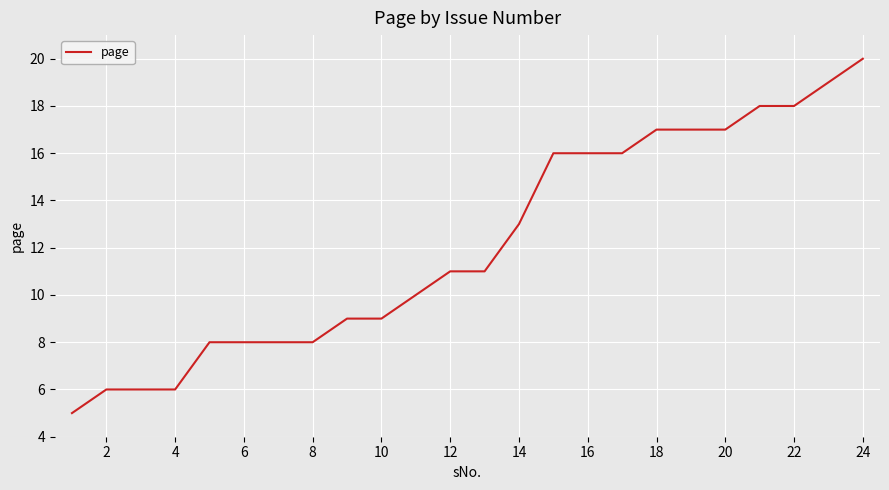

Does the chart have visible grid lines?

Yes